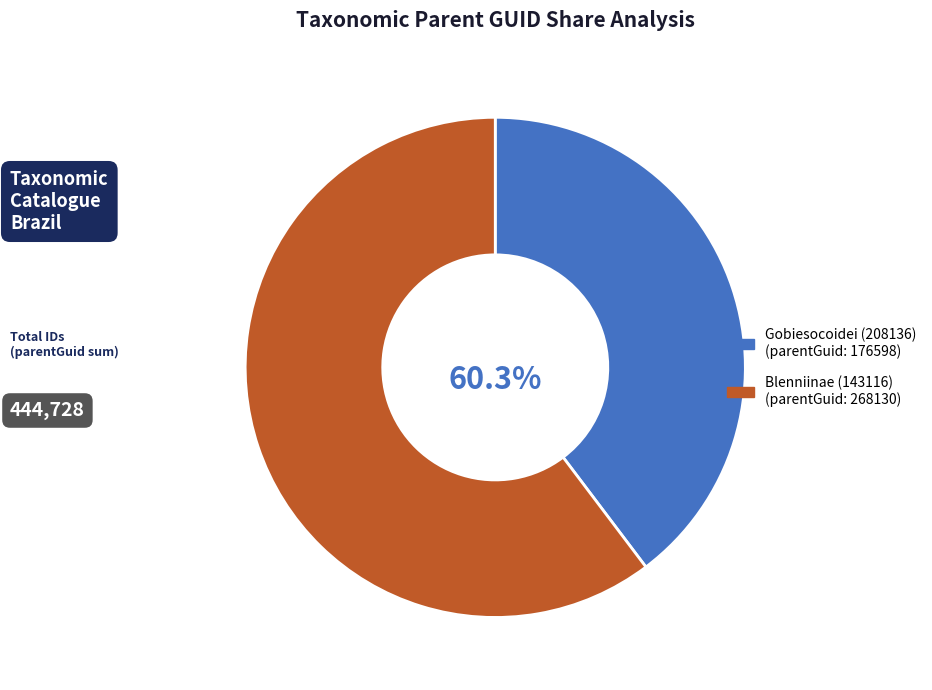

To the nearest percent, what is the difference between the Gobiesocoidei (208136) and Blenniinae (143116) slice percentages?

21%